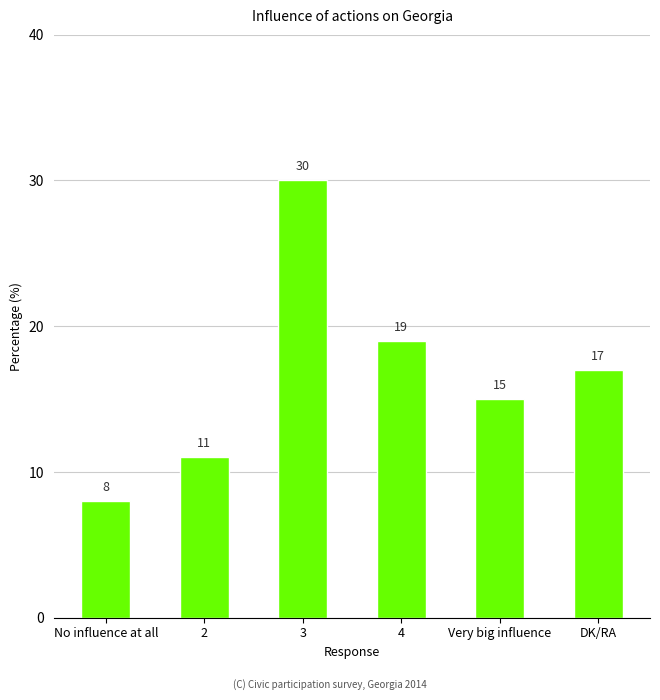

Between Very big influence and No influence at all, which is larger?

Very big influence